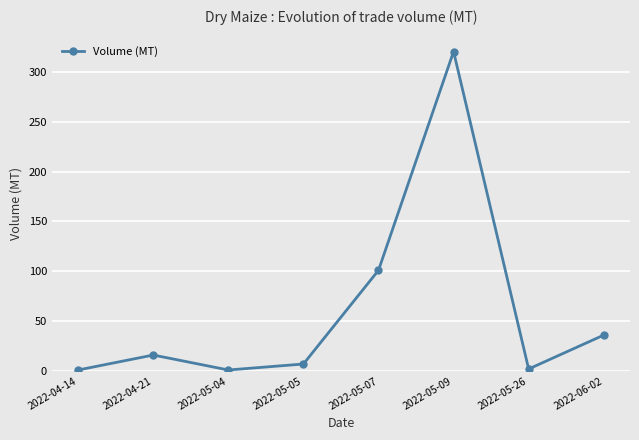

Between 2022-05-07 and 2022-04-21, which is larger?

2022-05-07